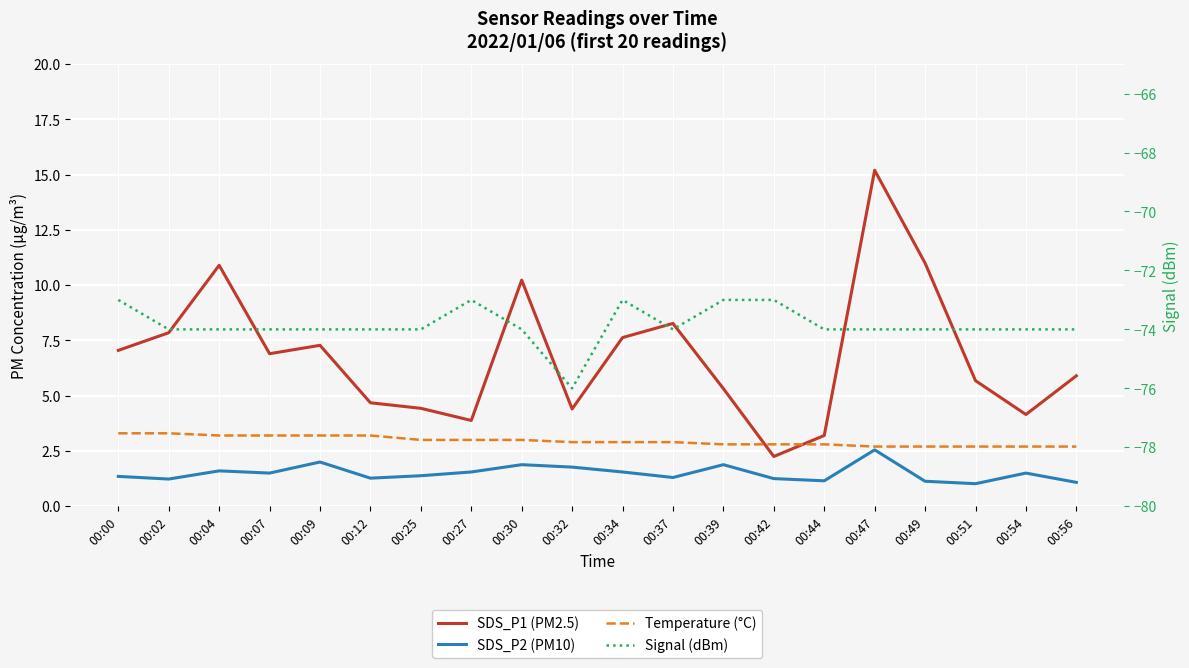

The value of SDS_P2 (PM10) at 00:32 is 2.8. True or false?

False